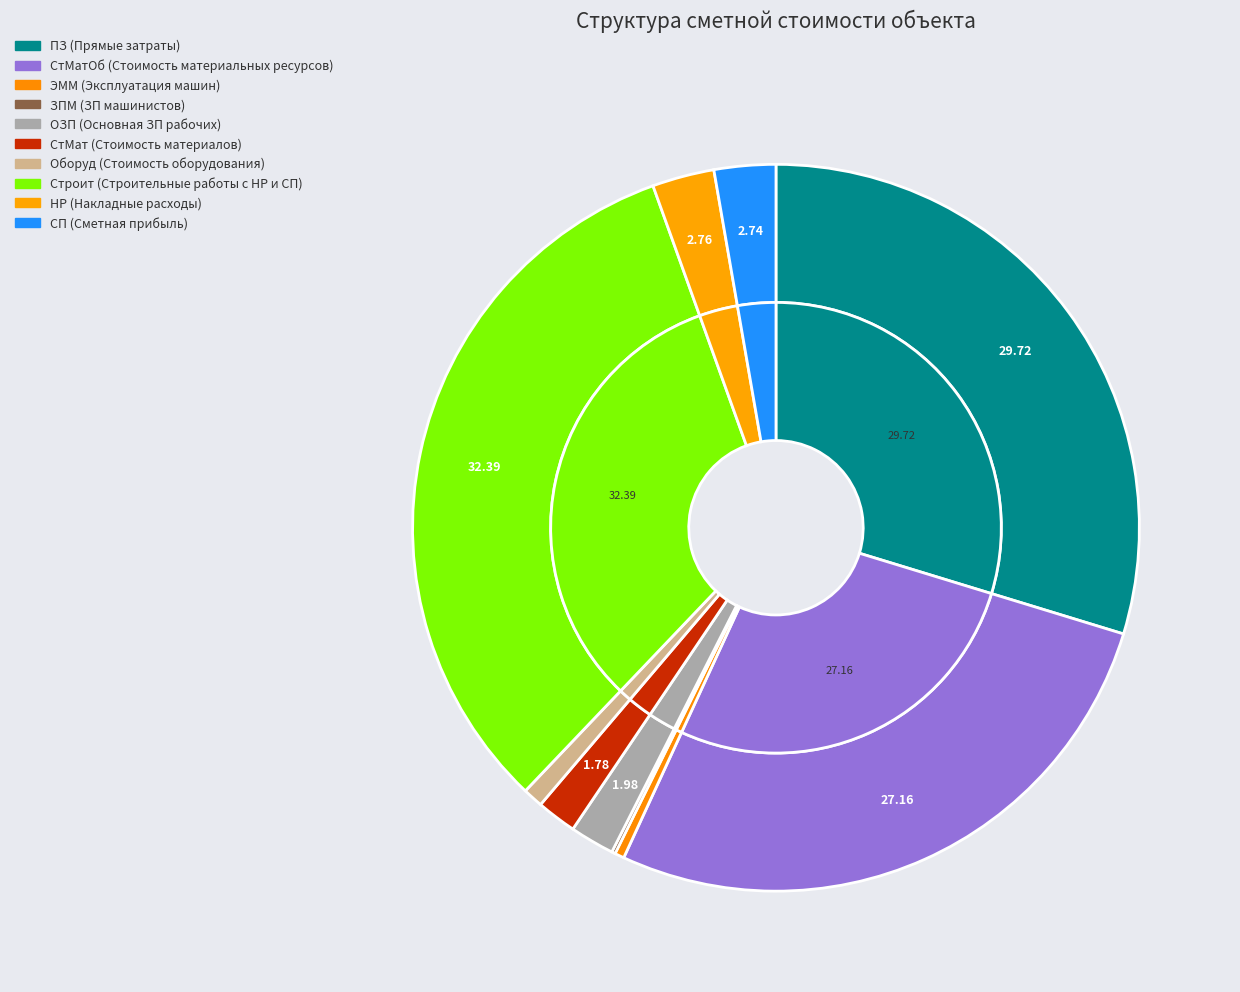

To the nearest percent, what is the difference between the largest and smallest slice percentages?

32%